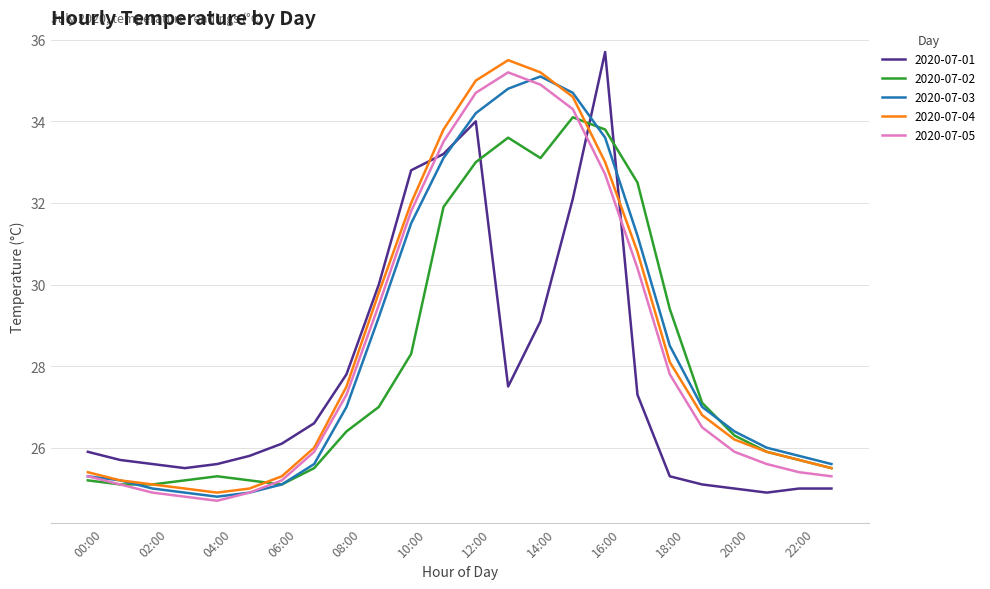

What is the maximum value for 2020-07-02?

34.1